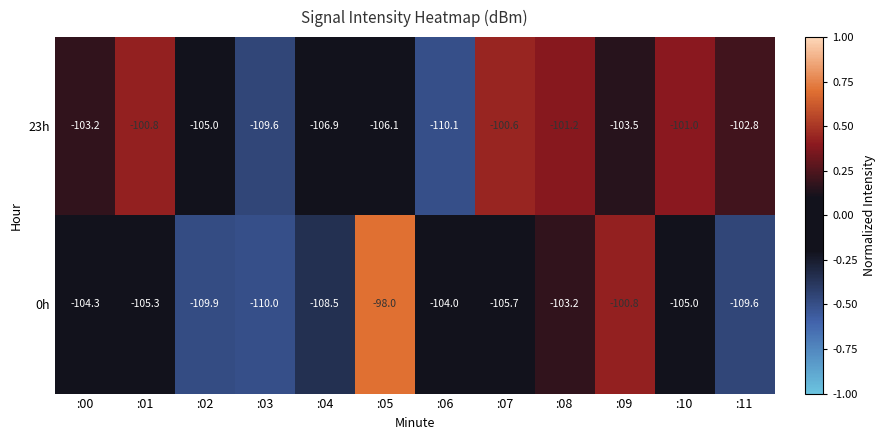

What is the minimum value shown in the chart?

-110.1